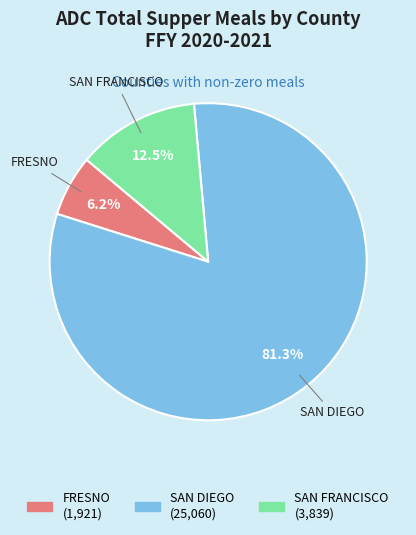

Rank the categories by value from lowest to highest.

FRESNO, SAN FRANCISCO, SAN DIEGO